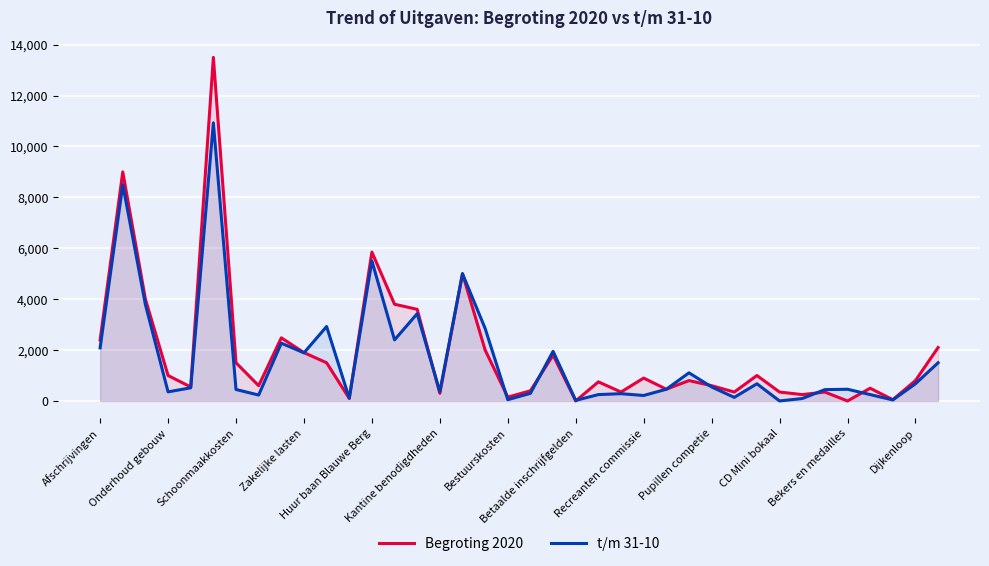

Which series has the widest spread of values?

Begroting 2020